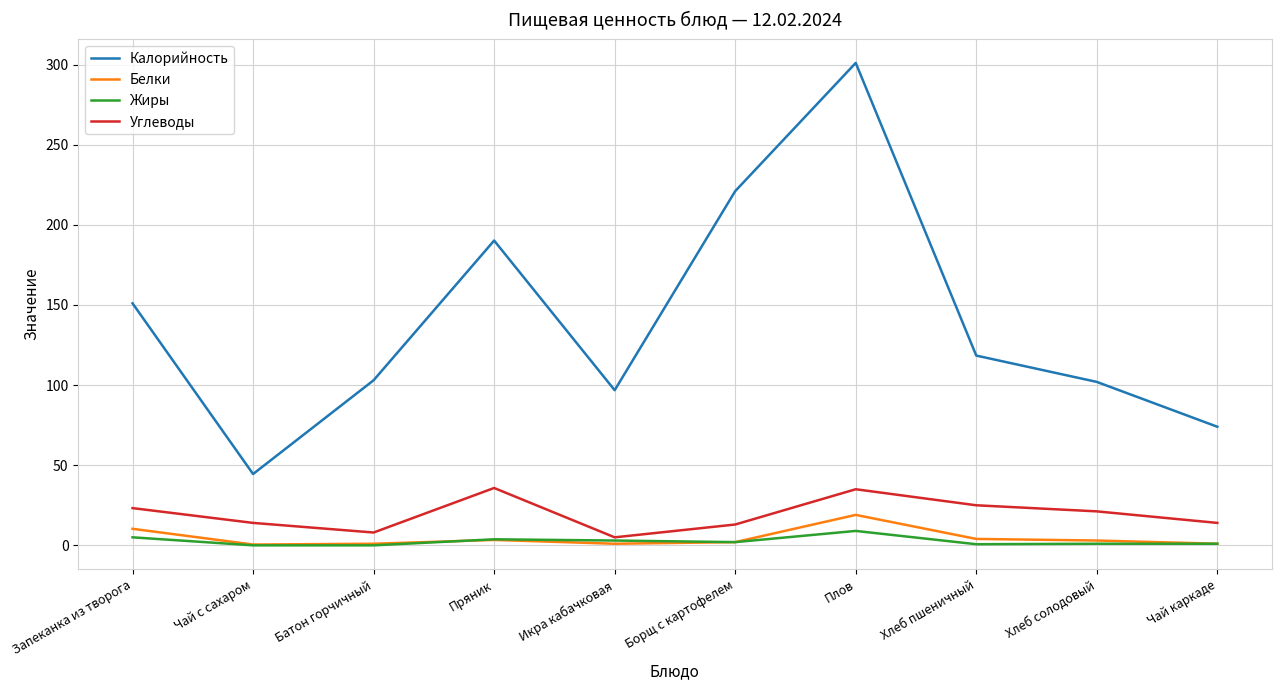

The Жиры series shows 3.8 at Пряник. True or false?

True